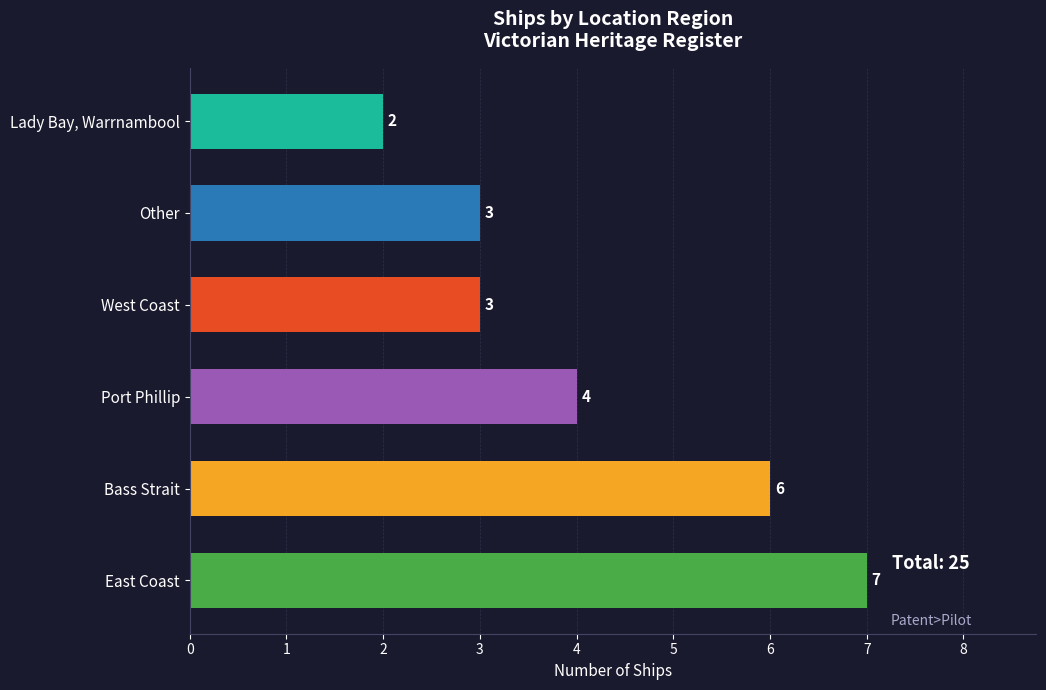

What is the smallest value displayed?

2